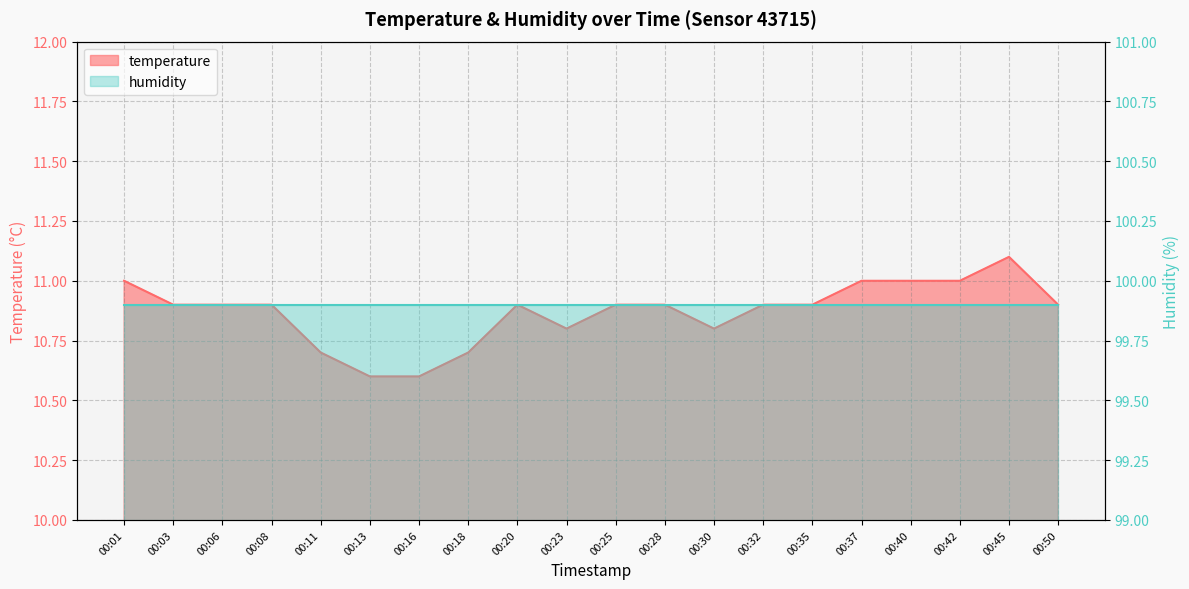

How many interior local peaks (higher than both neighbors) does the data have?

2